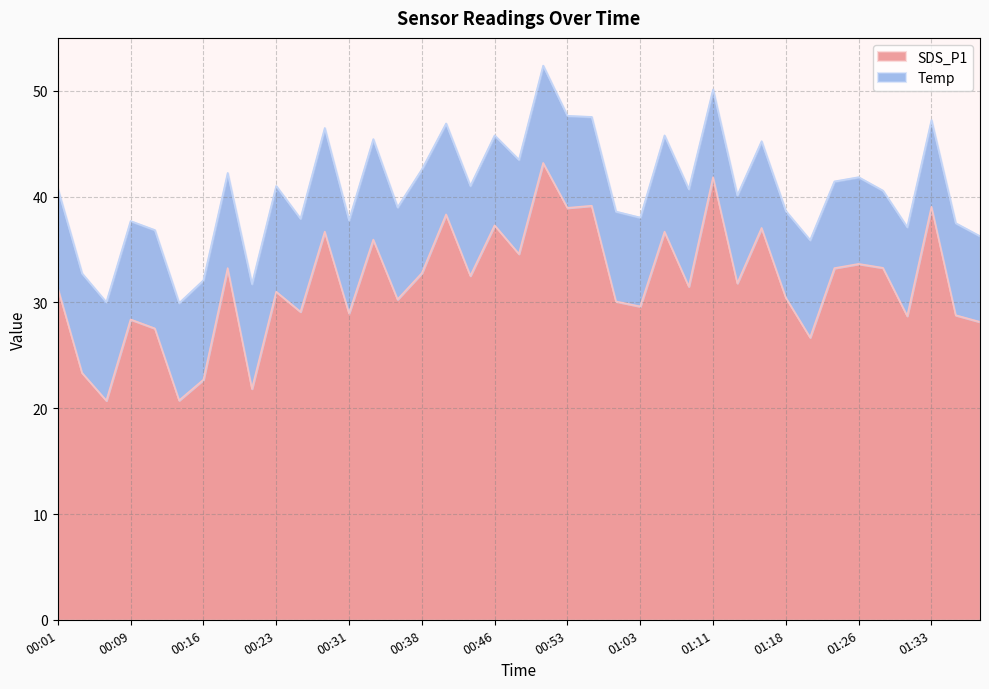

What is the change in value from 00:16 to 01:08?

+8.8